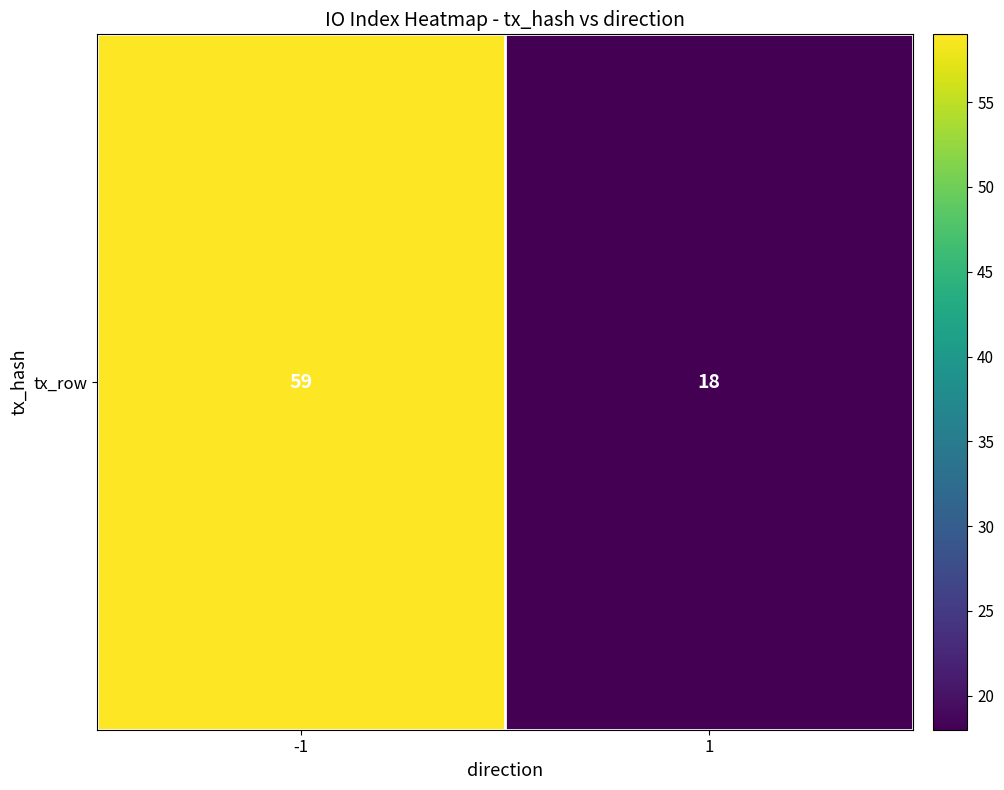

Where is the data nearest to the value 38?

1